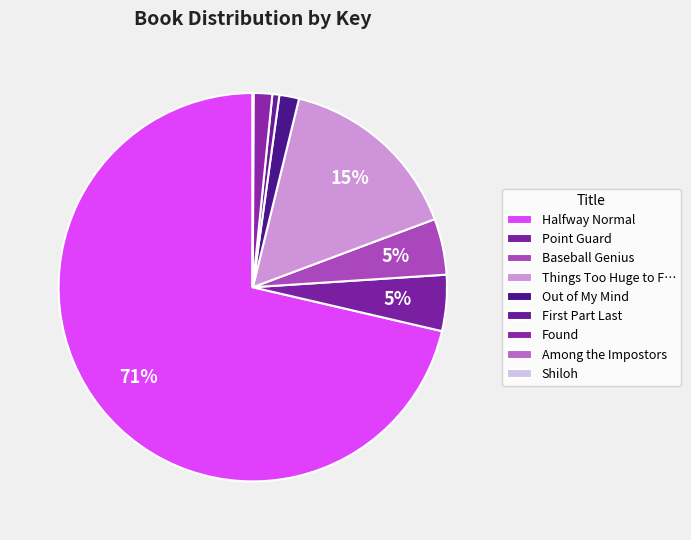

What percentage is the Out of My Mind slice, to the nearest percent?

2%